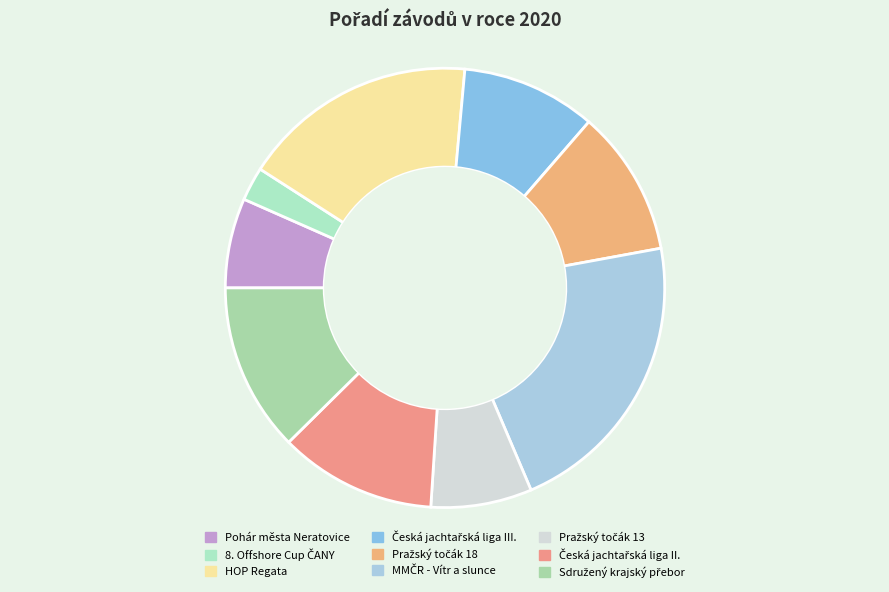

How many slices are in this pie chart?

9